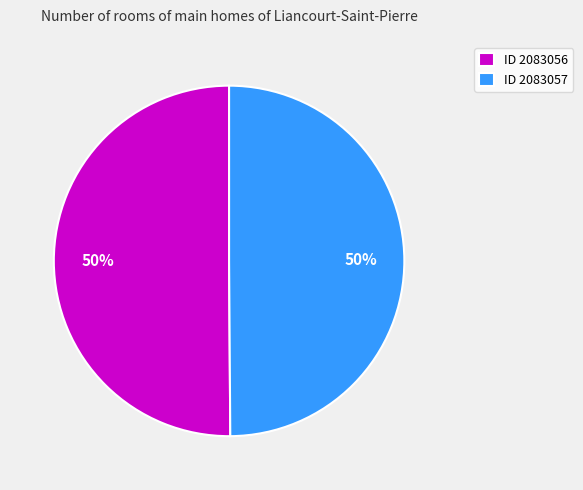

To the nearest percent, what portion does ID 2083057 represent?

50%